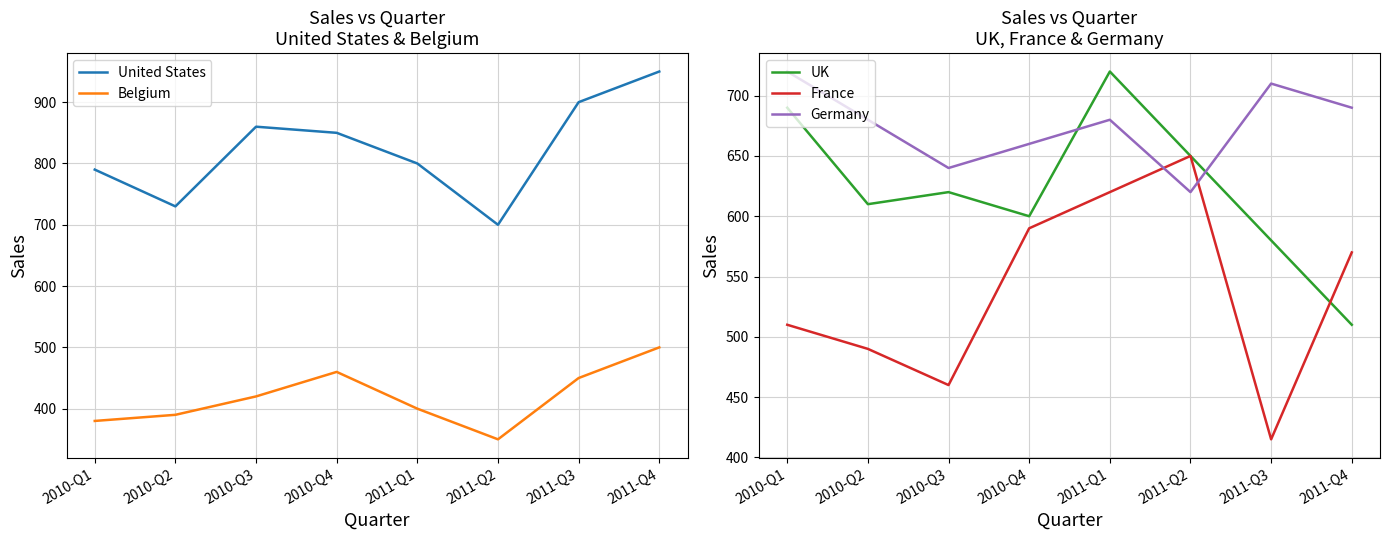

Which series has the largest total across all categories?

United States